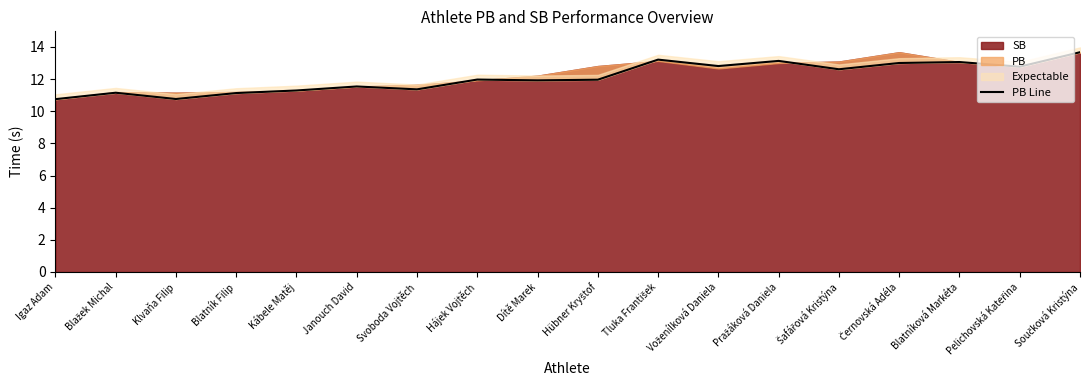

Reading right to left, transcribe all the data shown in this chart.

Součková Kristýna=13.7	Pelichovská Kateřina=12.8	Blatníková Markéta=13.1	Černovská Adéla=13.0	Šafářová Kristýna=12.6	Pražáková Daniela=13.1	Voženílková Daniela=12.8	Tluka František=13.2	Hübner Kryštof=12.0	Dítě Marek=11.9	Hájek Vojtěch=12.0	Svoboda Vojtěch=11.4	Janouch David=11.5	Kábele Matěj=11.3	Blatník Filip=11.1	Klvaňa Filip=10.8	Blažek Michal=11.2	Igaz Adam=10.8